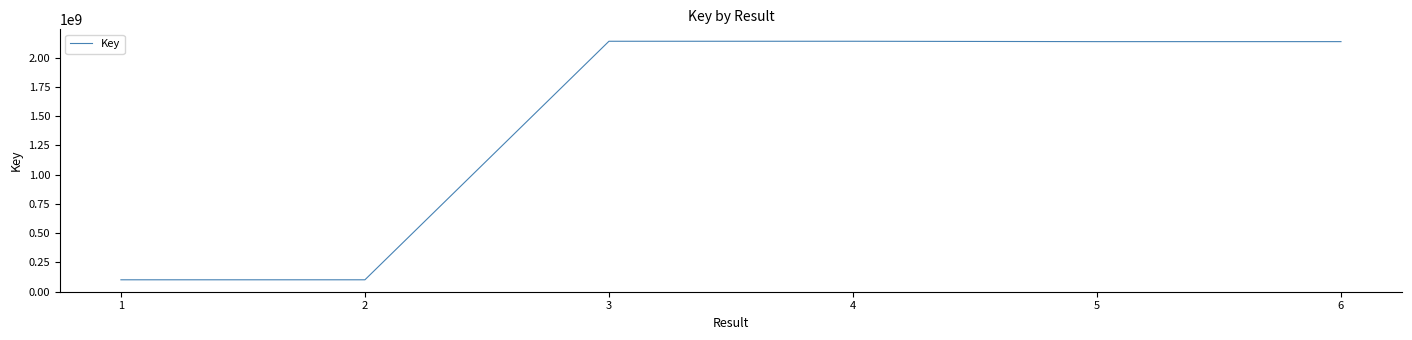

What is the difference between the maximum and minimum values?

2039757268